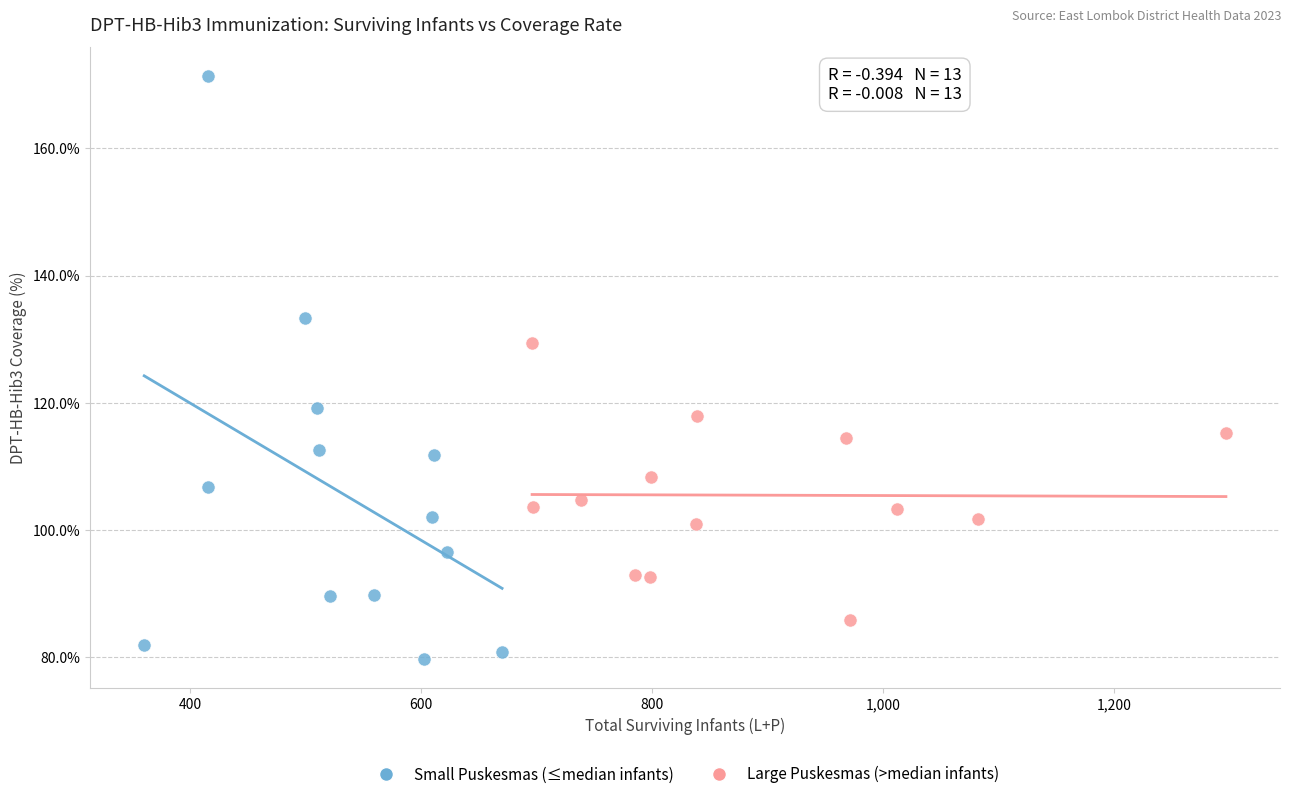

What are all the series names shown in the legend?

Small Puskesmas (≤median infants), Large Puskesmas (>median infants)